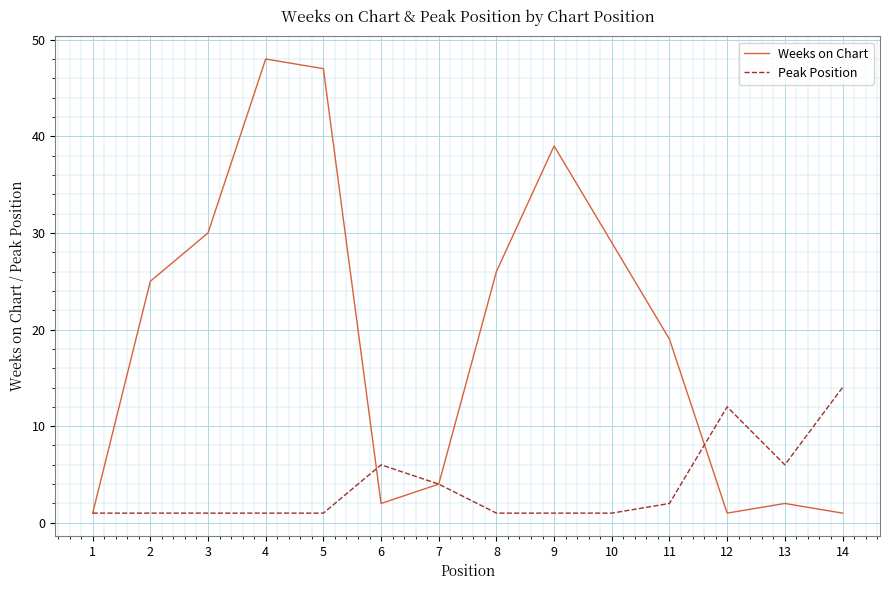

Rank the series by their average value, from lowest to highest.

Peak Position, Weeks on Chart